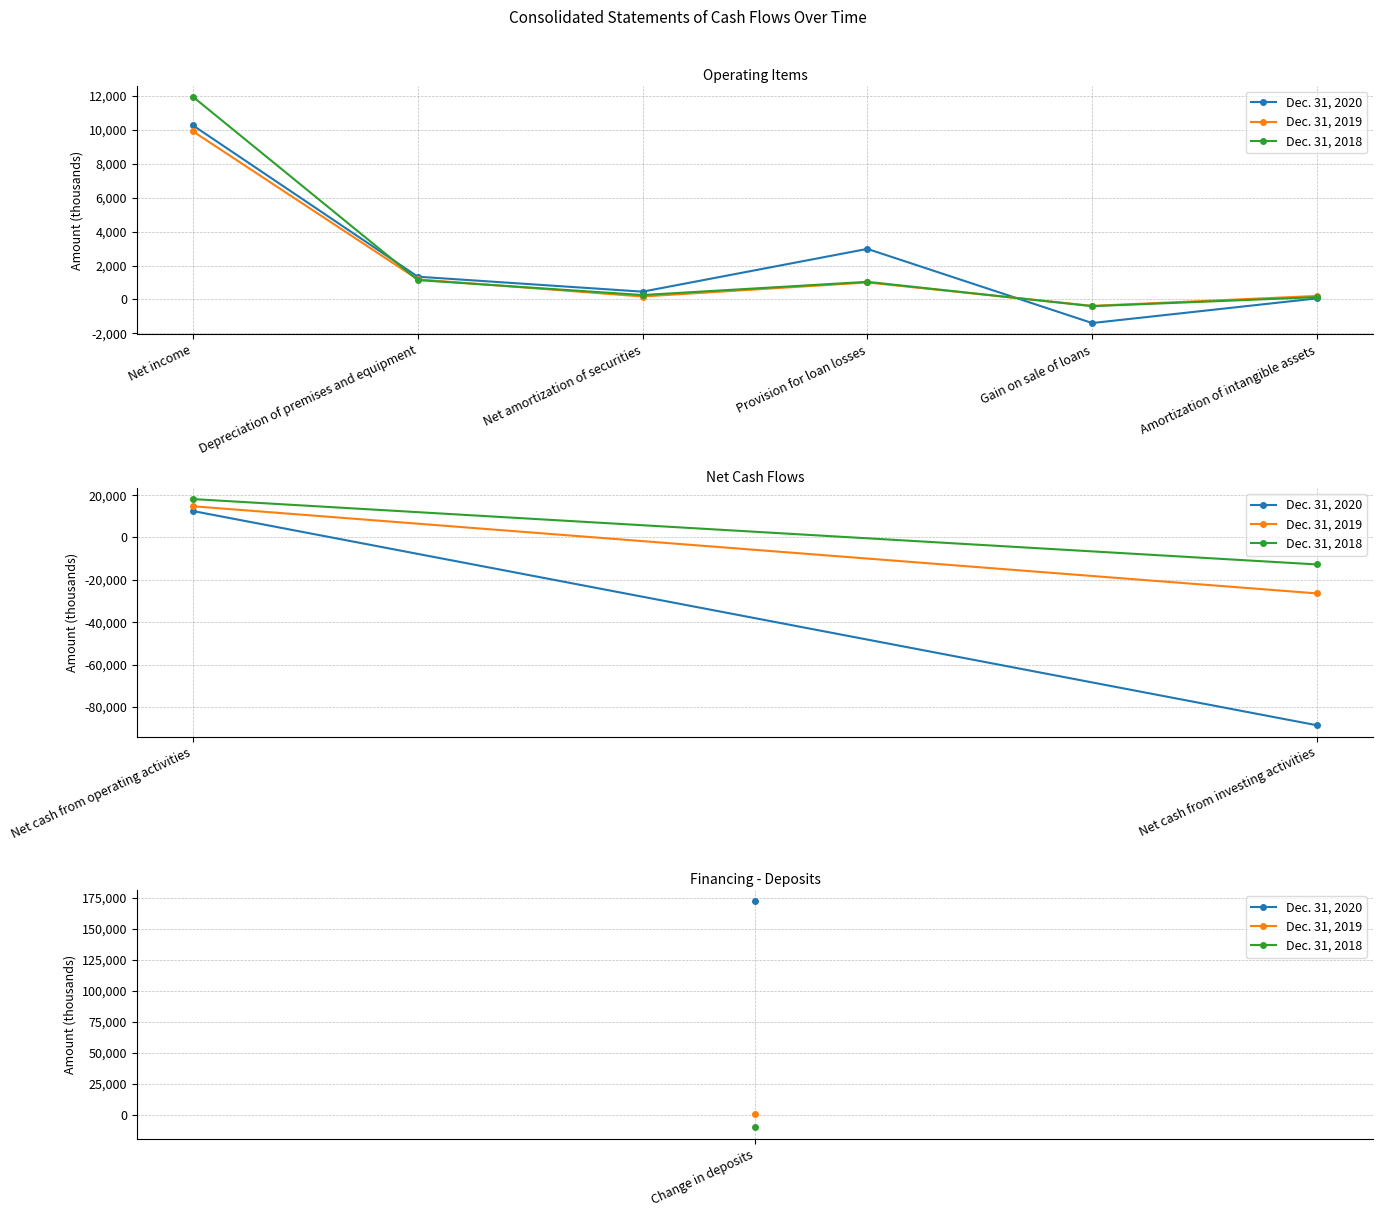

What are all the series names shown in the legend?

Dec. 31, 2020, Dec. 31, 2019, Dec. 31, 2018